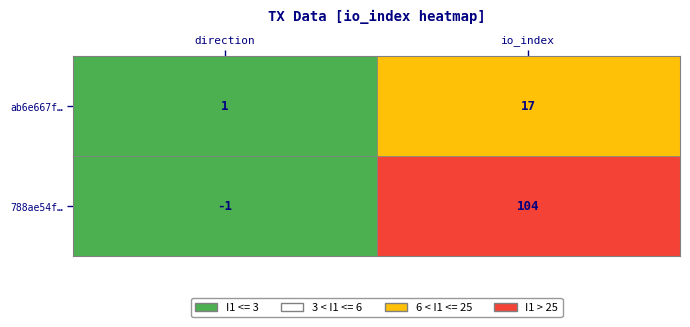

What is the average value of the ab6e667fed6d8e5a1f9d3b954b4268dfe7879e4 series?

9